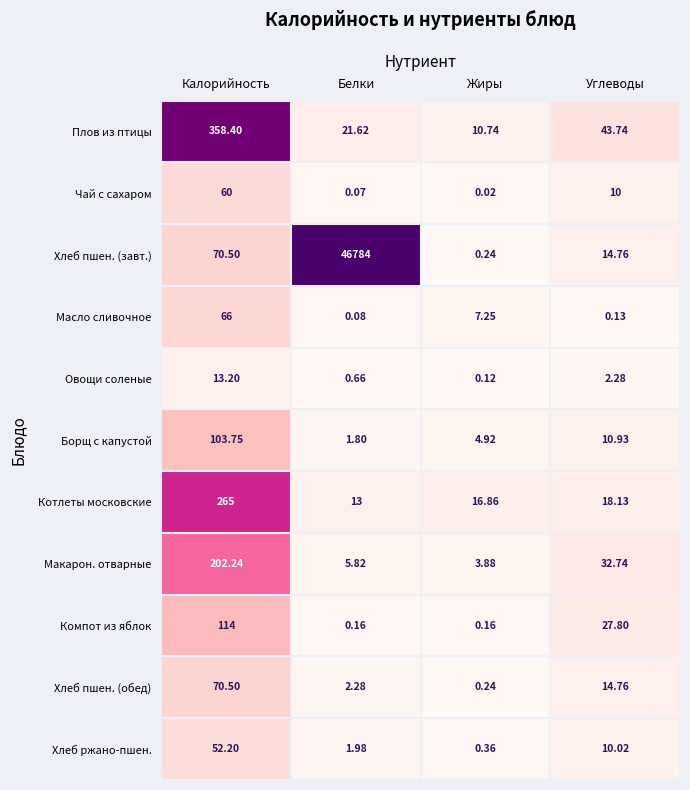

At which category does the chart reach its minimum across all series?

Жиры